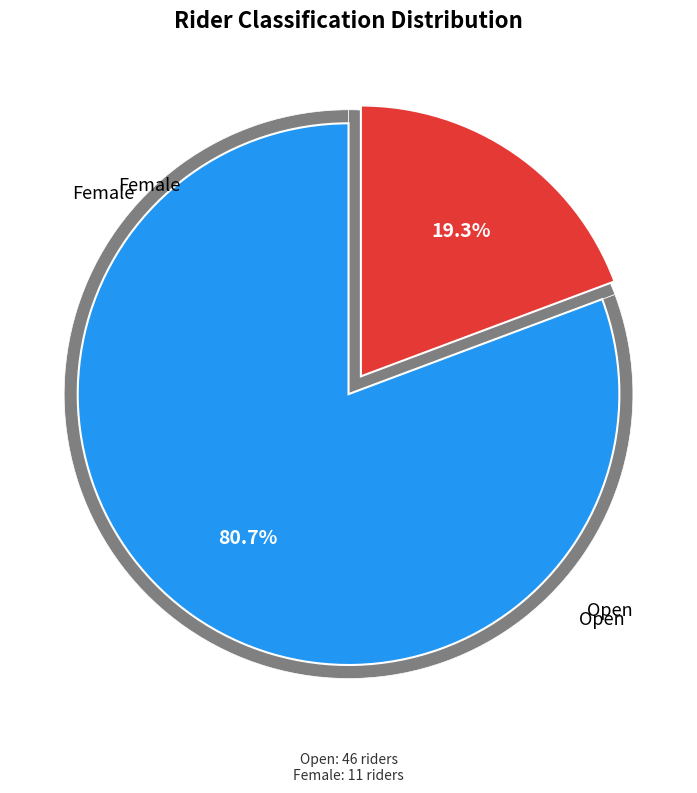

How many slices are in this pie chart?

2